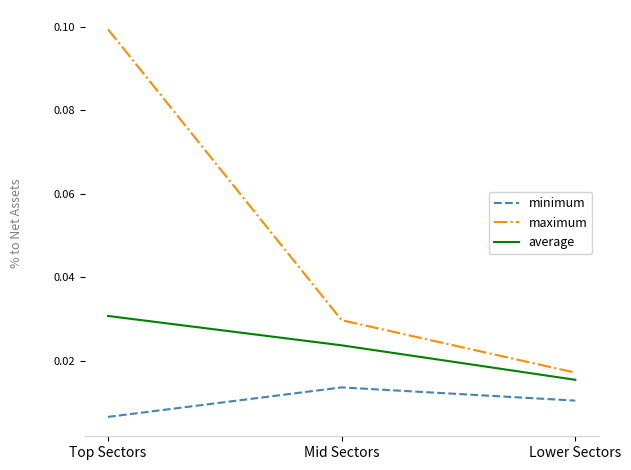

What is the greatest value displayed?

0.1